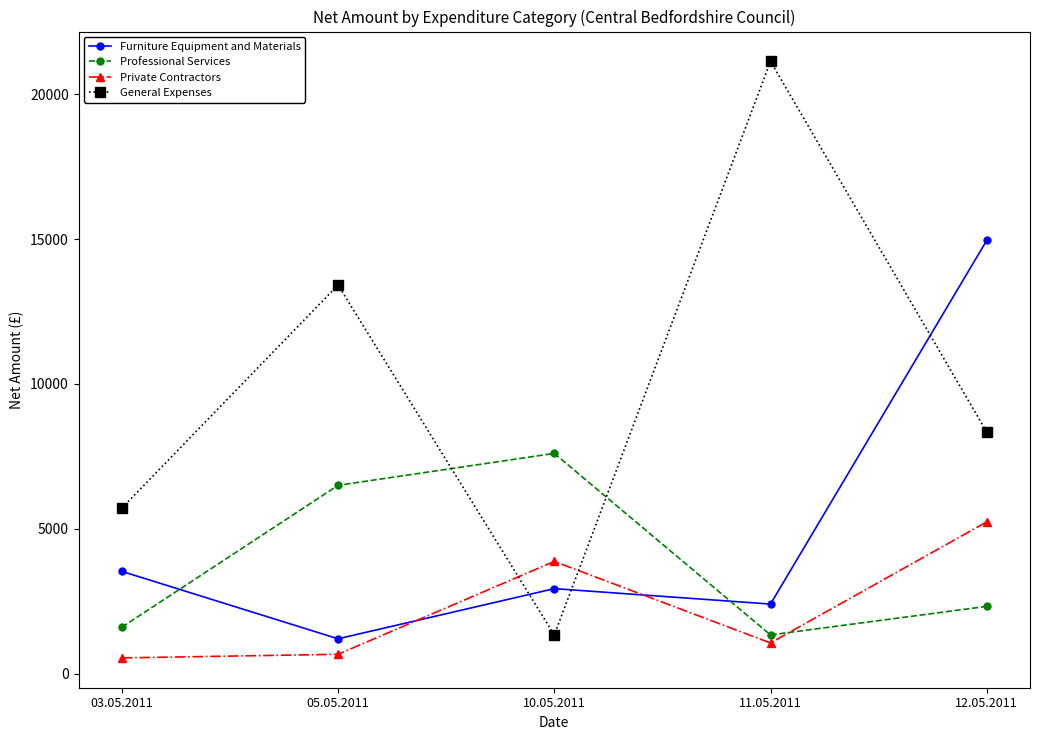

What is the difference between the maximum and minimum values in the Furniture Equipment and Materials series?

13759.0